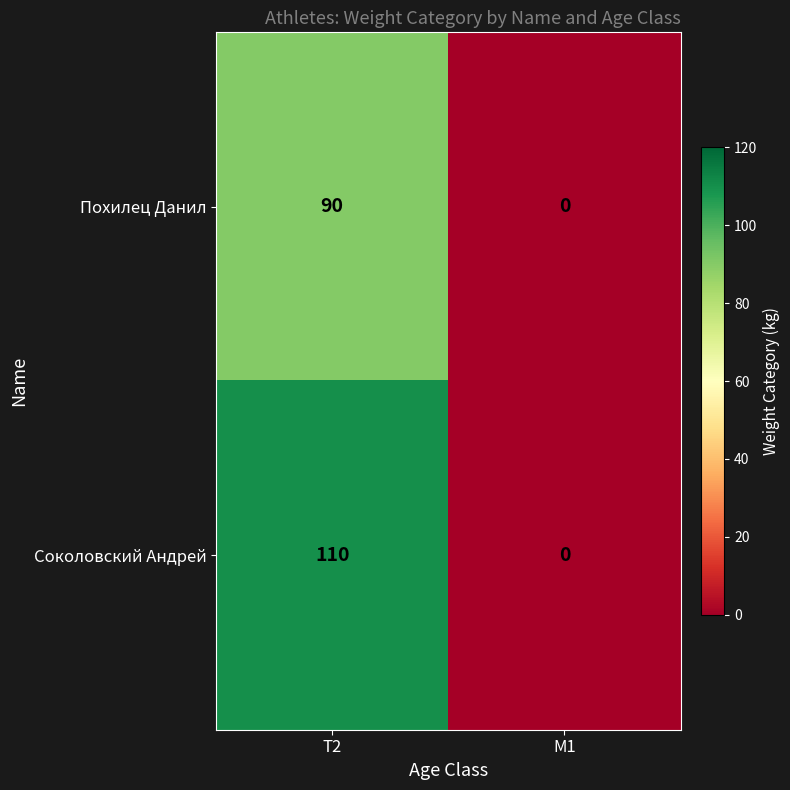

Rank the series by their maximum value, from highest to lowest.

Соколовский Андрей, Похилец Данил